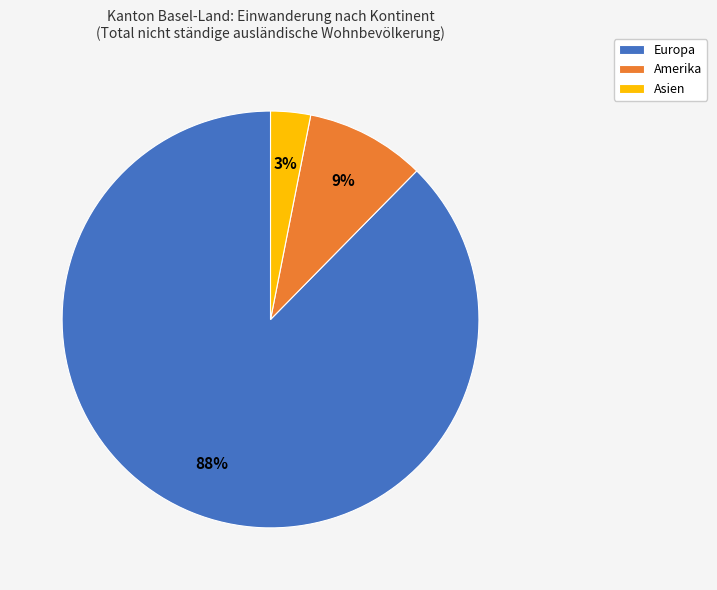

Which category has the smallest portion of the pie?

Asien